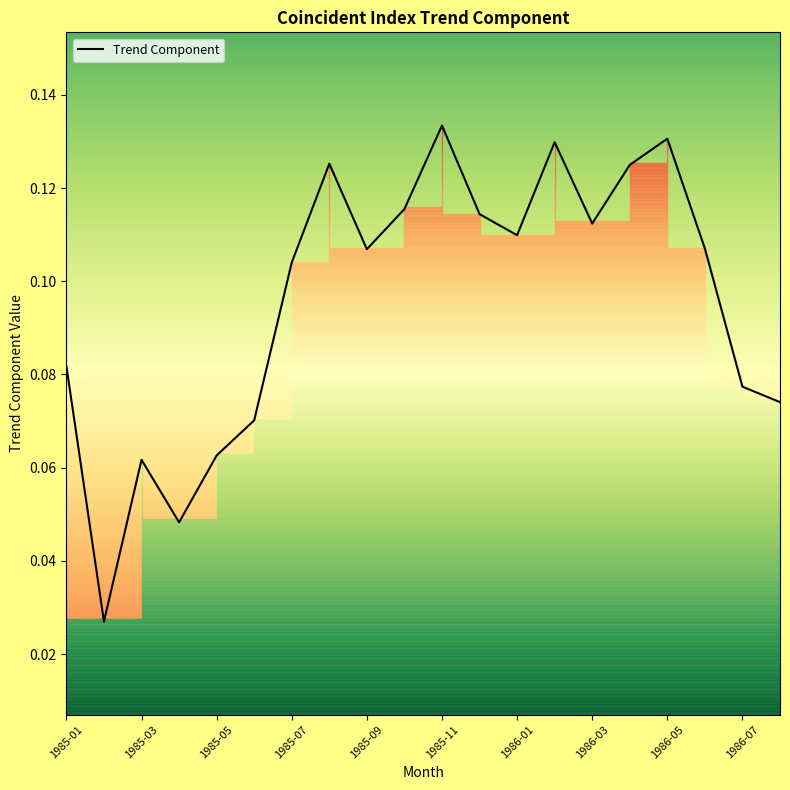

Which label corresponds to the largest value in the chart?

1985-11